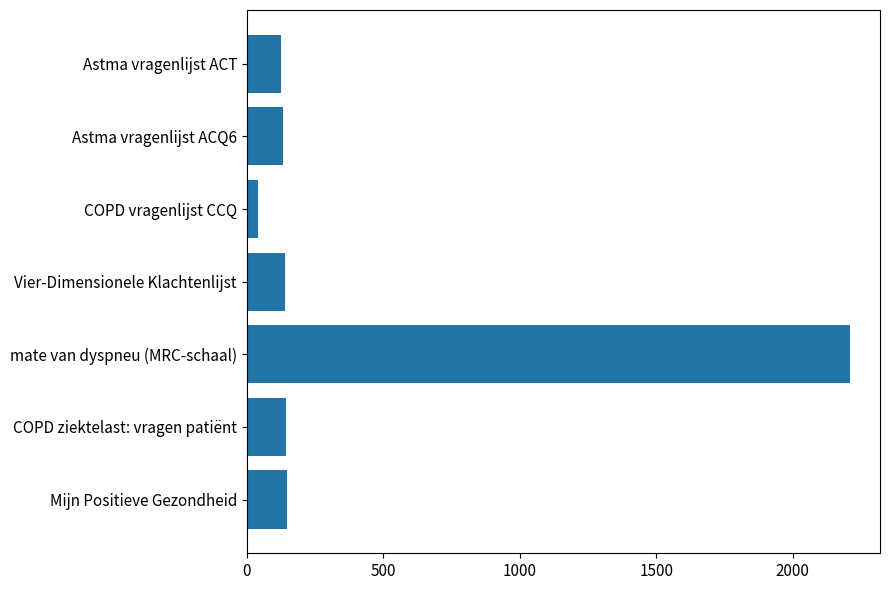

What is the value of the 5th bar from the top?

2210